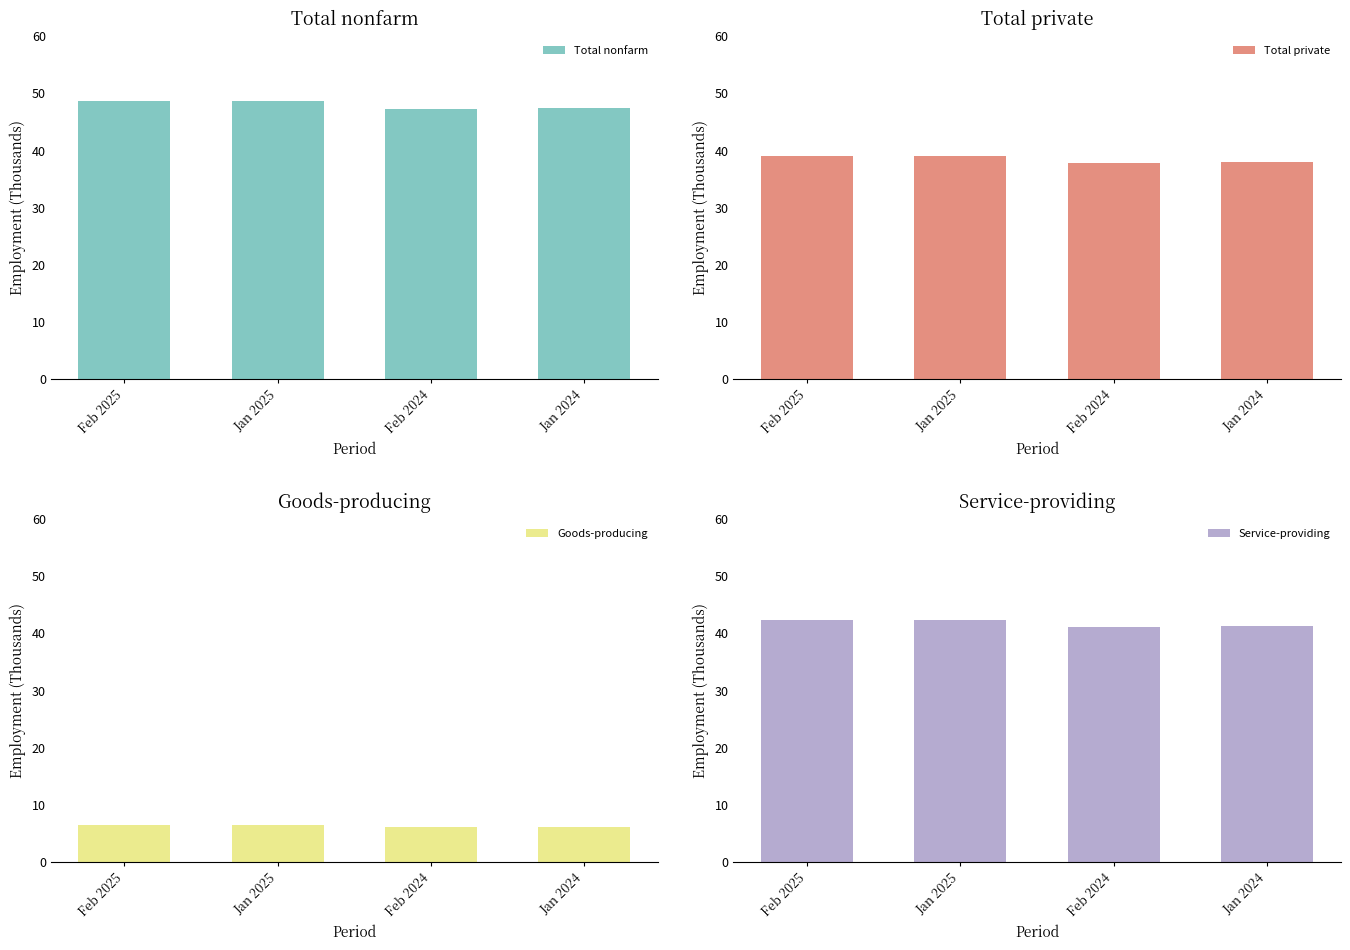

How many bars are there in total?

16